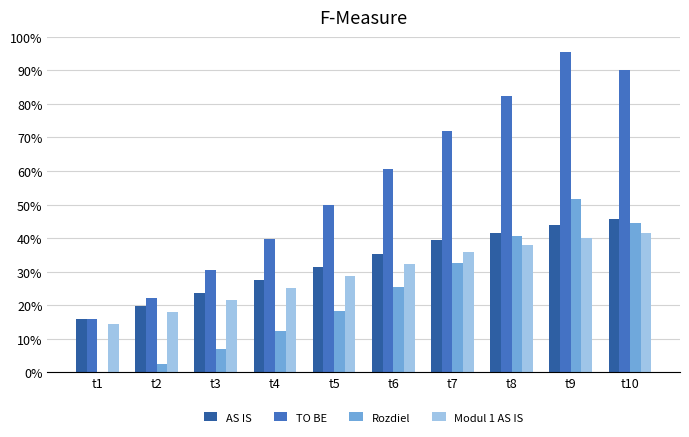

Are the bars grouped side by side (vs. stacked)?

Yes